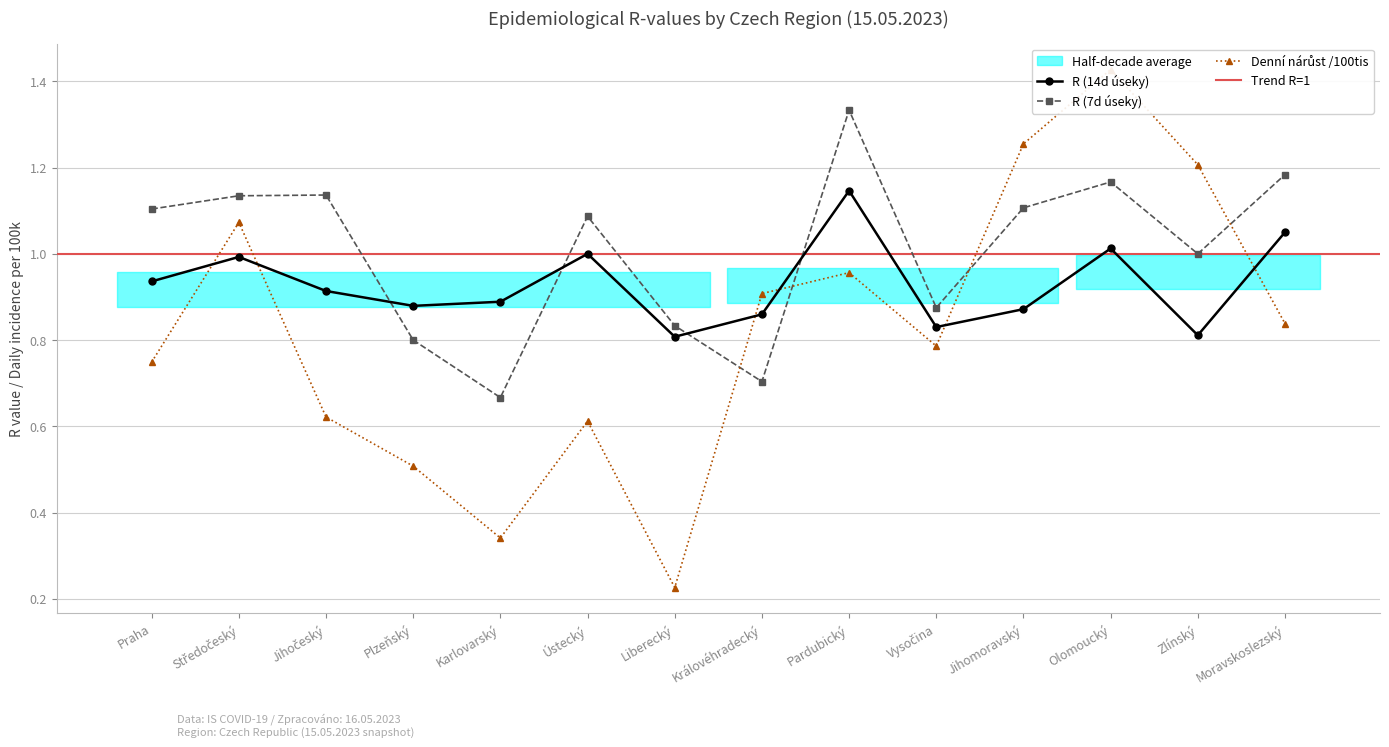

At which category does R 7-den (14d úseky) reach its first local peak?

Středočeský